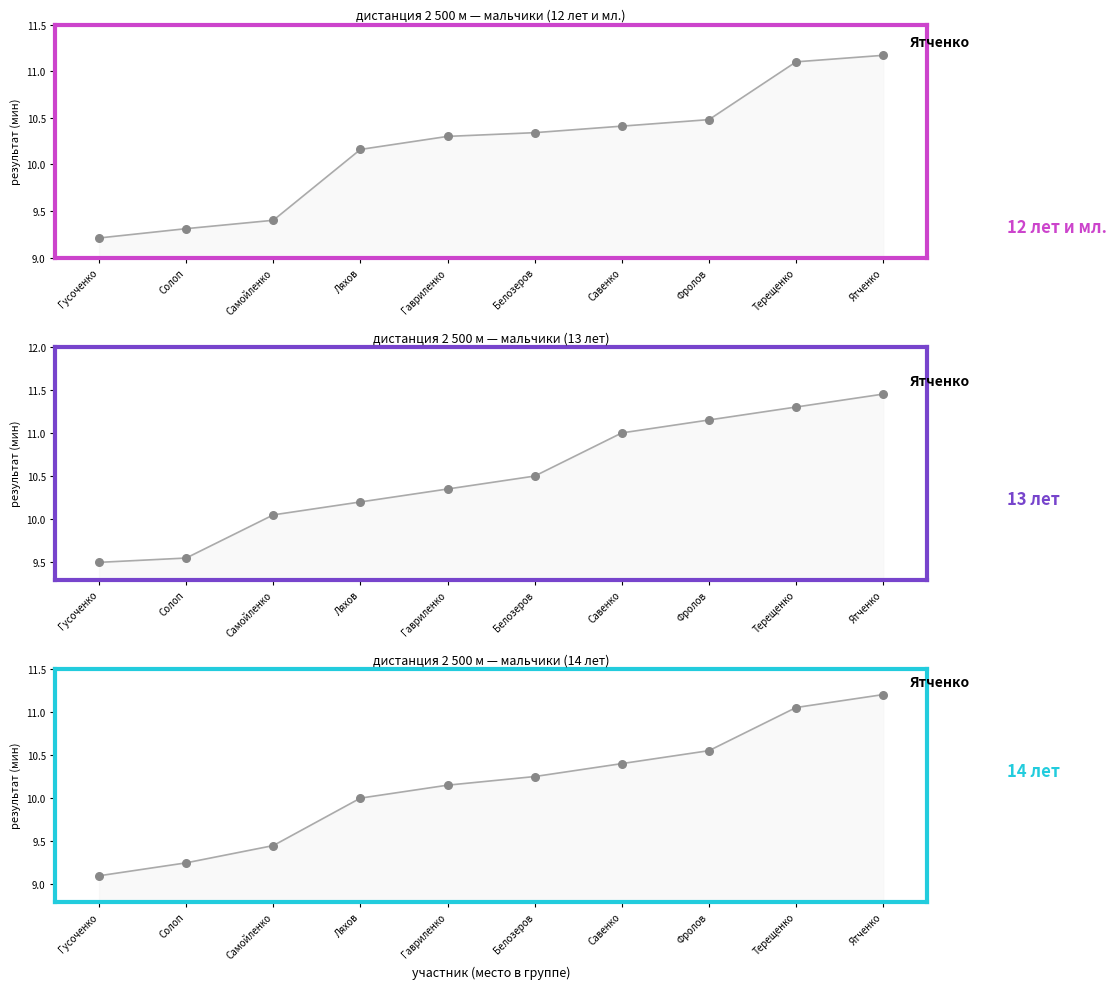

Is the value of 12 лет и мл. at Белозеров greater than the value of 13 лет at Белозеров?

No